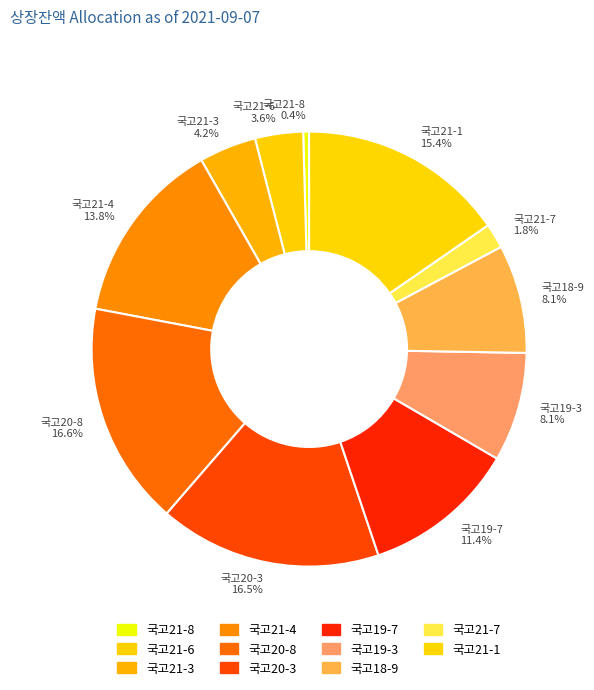

Which slice is the smallest?

국고21-8 0.4%